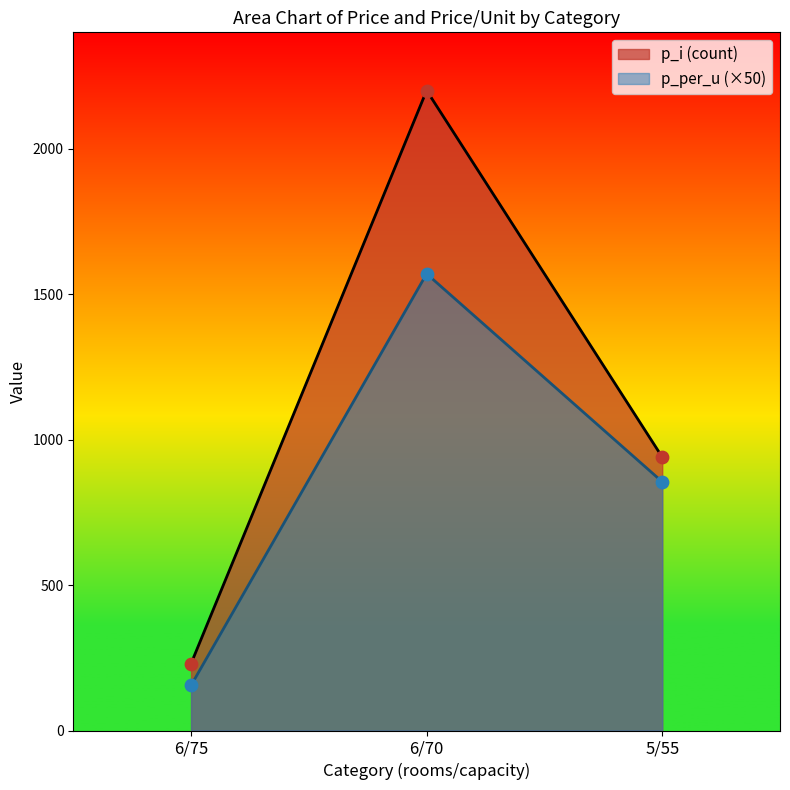

Which series contains the lowest Y value?

p_per_u